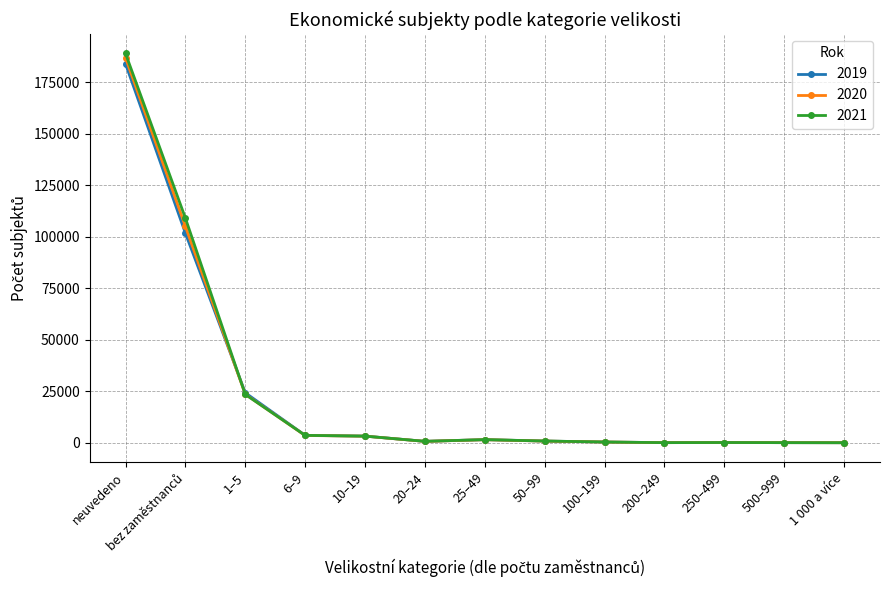

What is the difference between the highest and lowest values at 500–999?

3